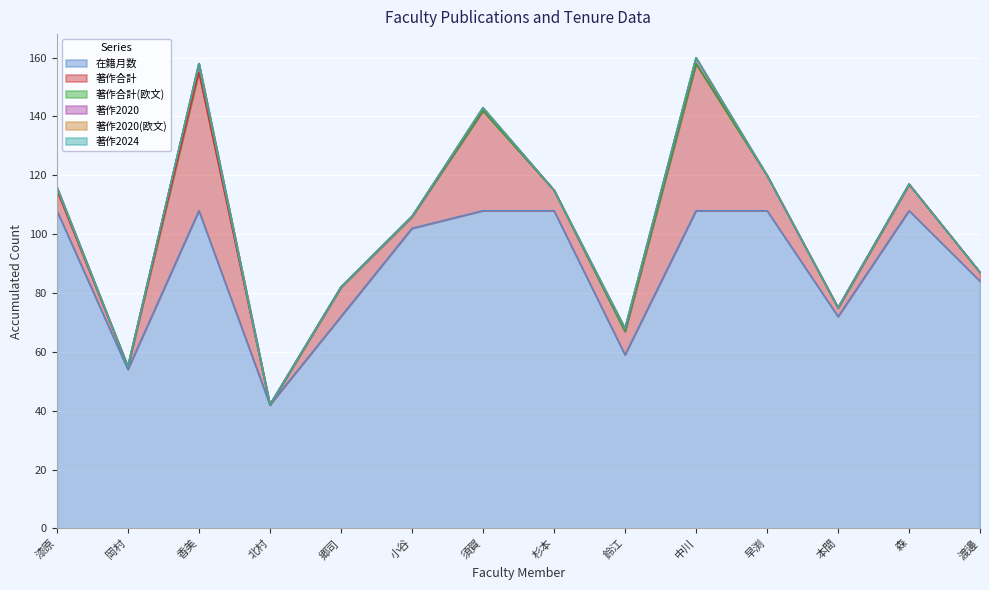

Which has a higher value, 漆原 or 鈴江?

漆原